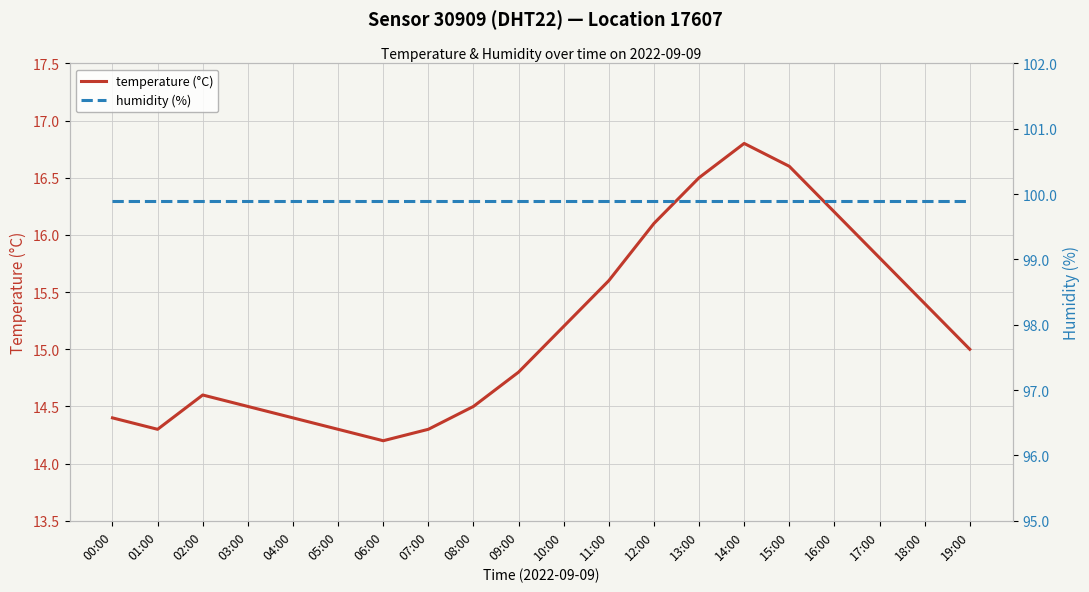

What is the value of the humidity (%) point at the 7th from the left?

99.9